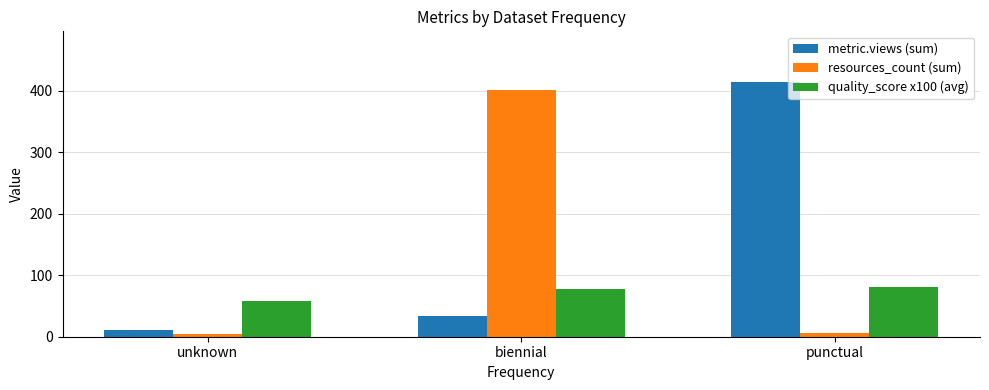

What is the lowest value of the quality_score x100 (avg) series?

58.5